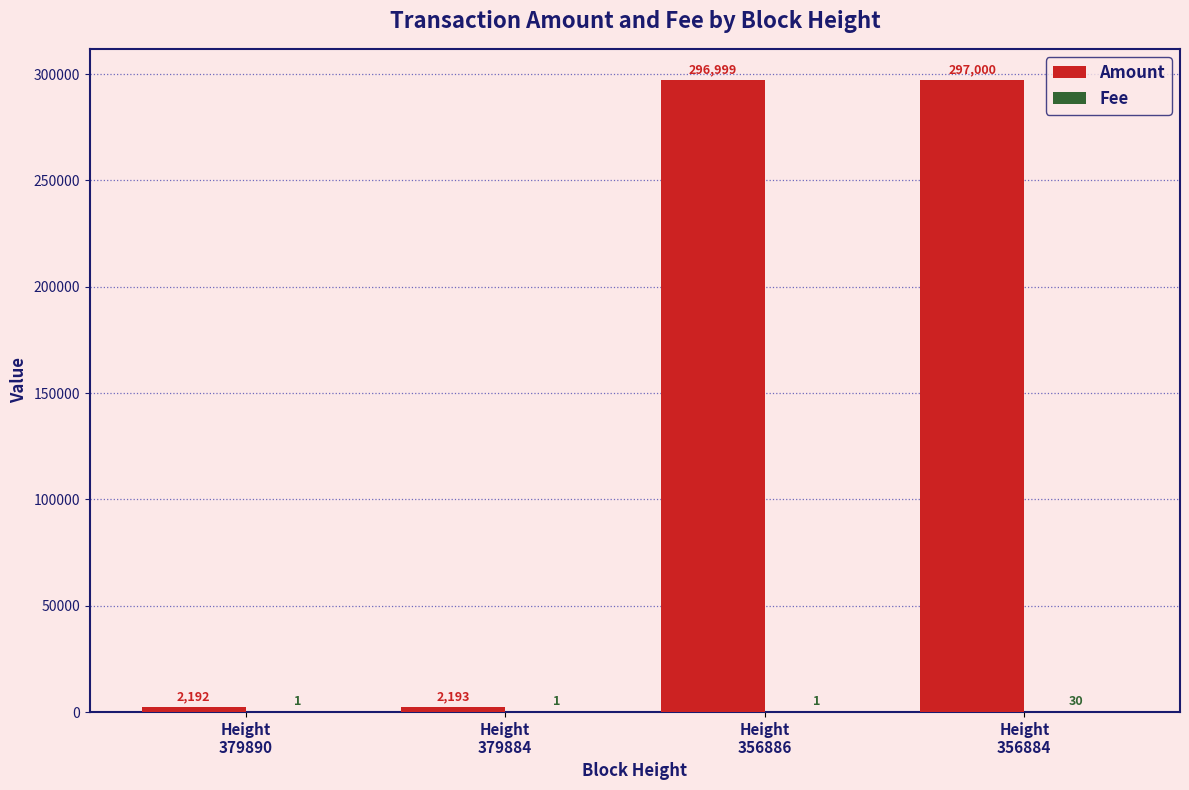

What is the sum of all Amount values?

598384